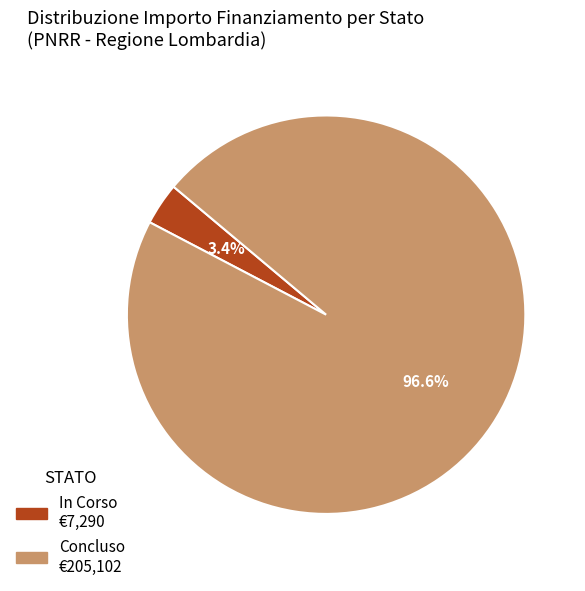

What percentage is the In Corso slice, to the nearest percent?

3%